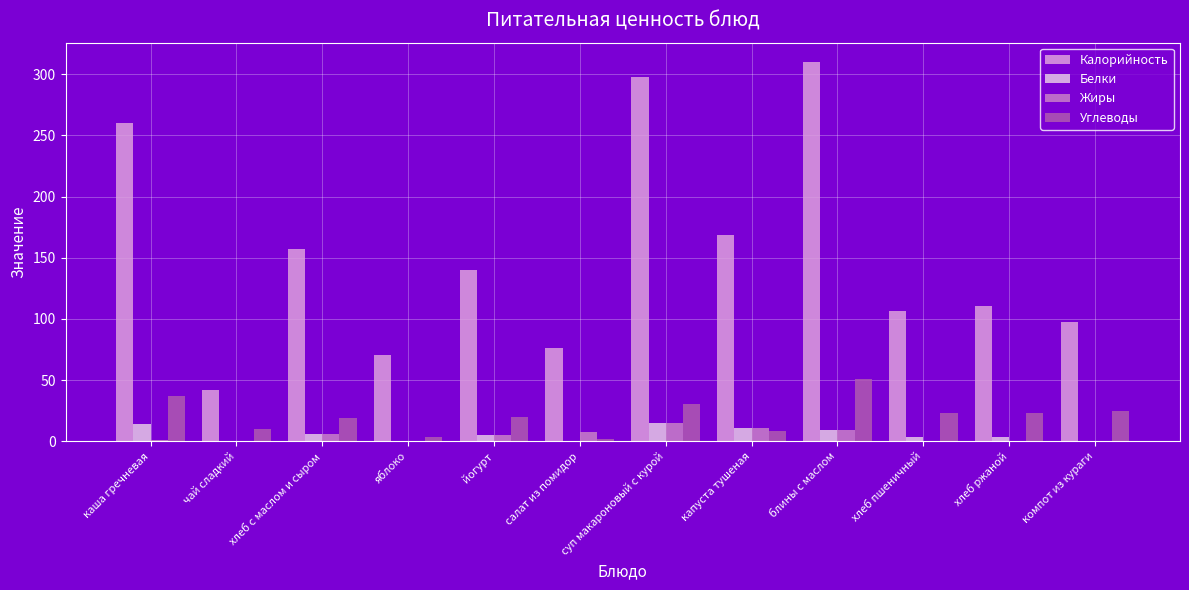

What is the sum of all Белки values?

67.7